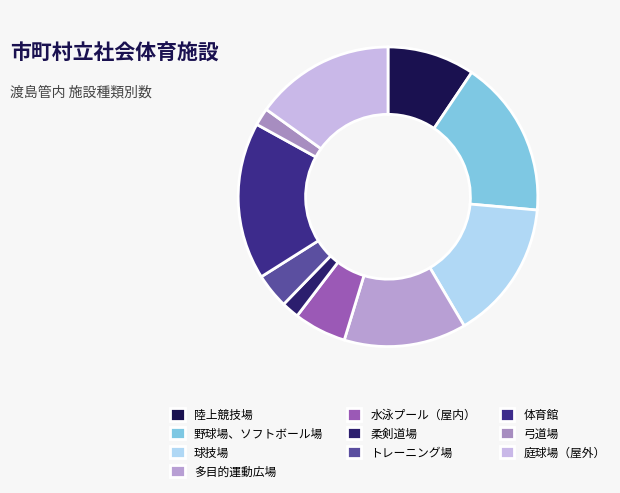

Which category has the biggest portion of the pie?

野球場、ソフトボール場